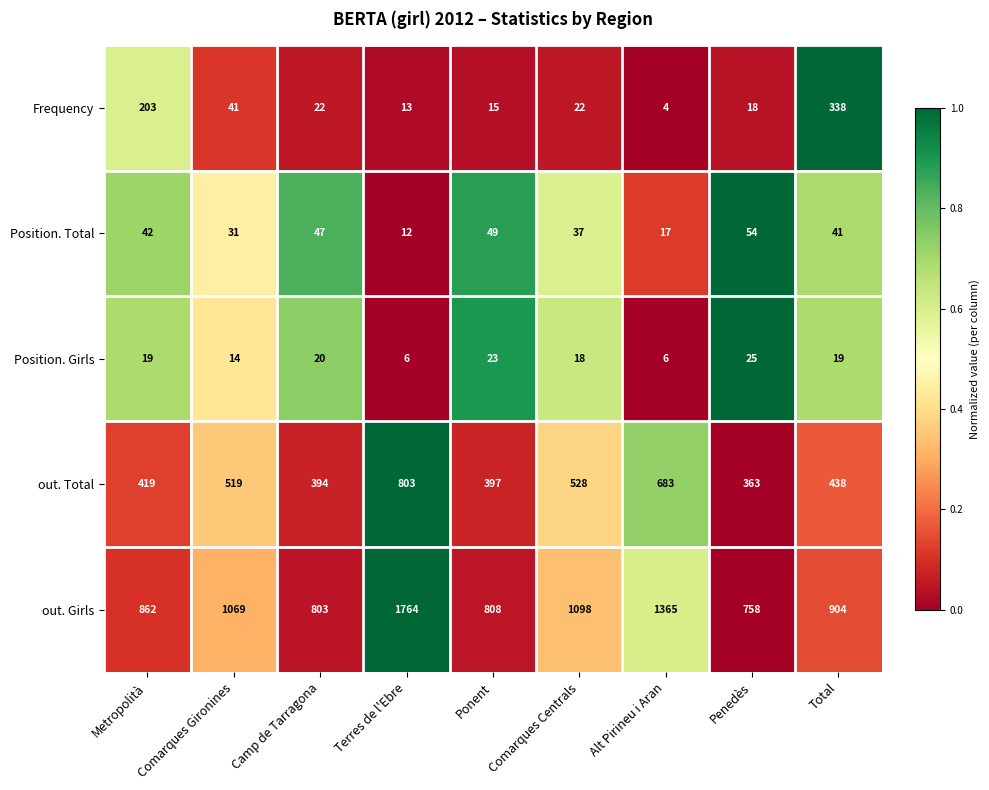

What is the minimum value for Position. Total?

12